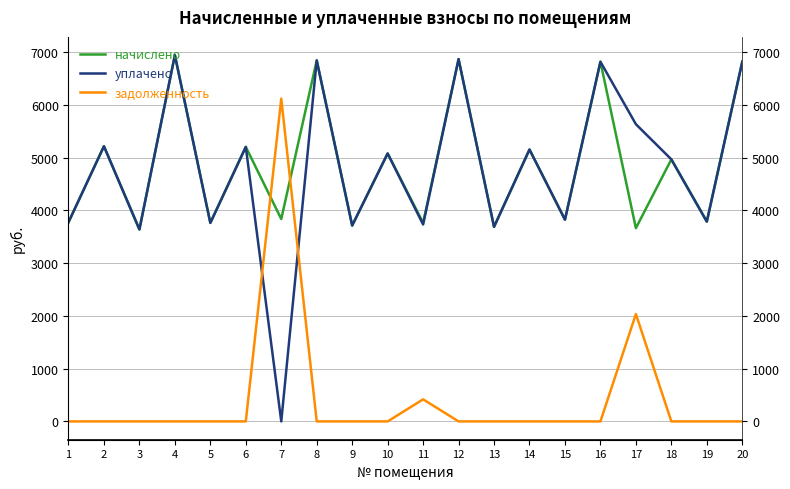

Reading left to right, list all the values displayed in this chart.

начислено: 1=3775.7	2=5216.4	3=3639.1	4=6942.8	5=3763.3	6=5204.0	7=3837.8	8=6843.4	9=3713.6	10=5079.8	11=3763.3	12=6868.3	13=3688.7	14=5154.3	15=3825.4	16=6818.6	17=3663.9	18=4968.0	19=3788.1	20=6818.6
уплачено: 1=3775.7	2=5216.4	3=3639.1	4=6942.8	5=3763.3	6=5204.0	7=0.0	8=6843.4	9=3713.6	10=5079.8	11=3733.0	12=6868.3	13=3688.7	14=5154.3	15=3825.4	16=6818.6	17=5634.5	18=4968.0	19=3788.1	20=6818.6
задолженность: 1=0.0	2=0.0	3=0.0	4=0.0	5=0.0	6=0.0	7=6118.2	8=0.0	9=0.0	10=0.0	11=418.1	12=0.0	13=0.0	14=0.0	15=0.0	16=0.0	17=2035.5	18=0.0	19=0.0	20=0.0